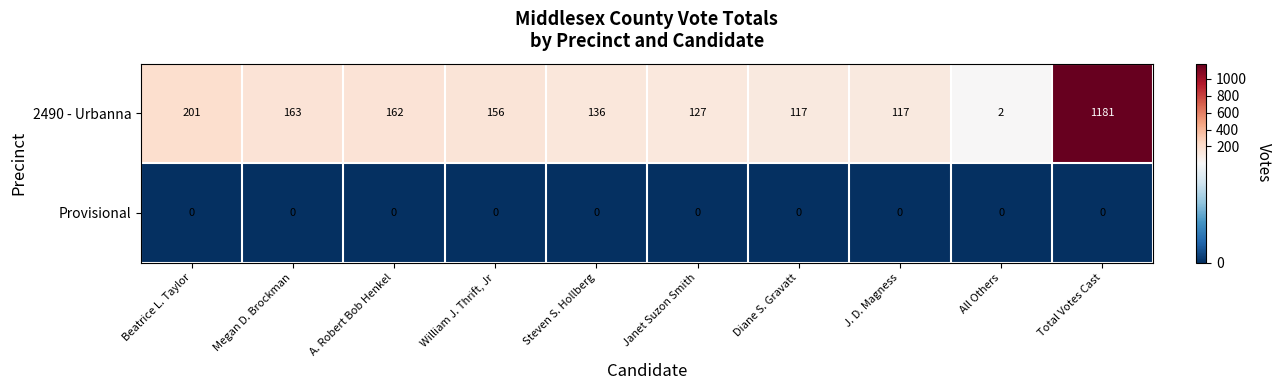

Between Megan D. Brockman and A. Robert Bob Henkel, which series saw the biggest shift?

2490 - Urbanna